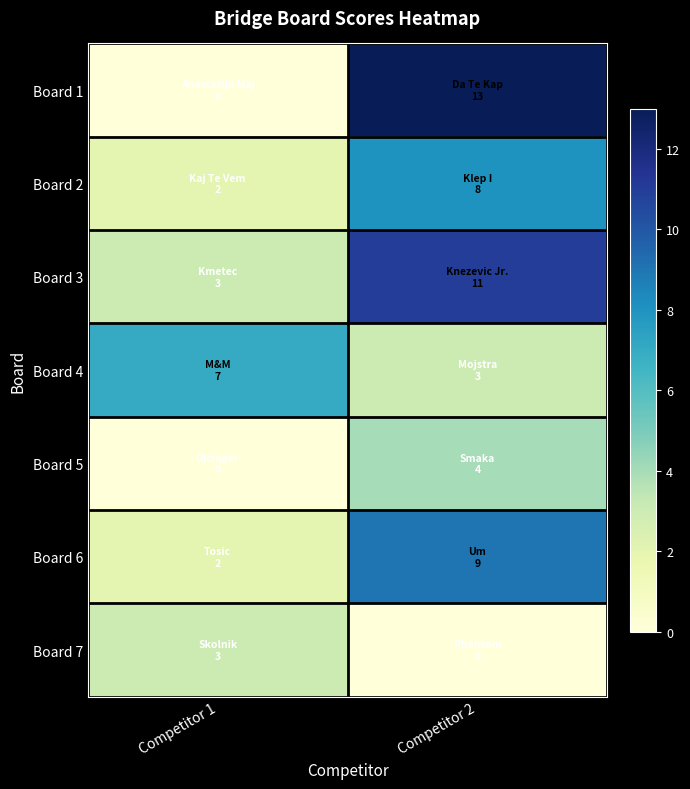

Between Competitor 2 and Competitor 1, which is larger?

Competitor 2